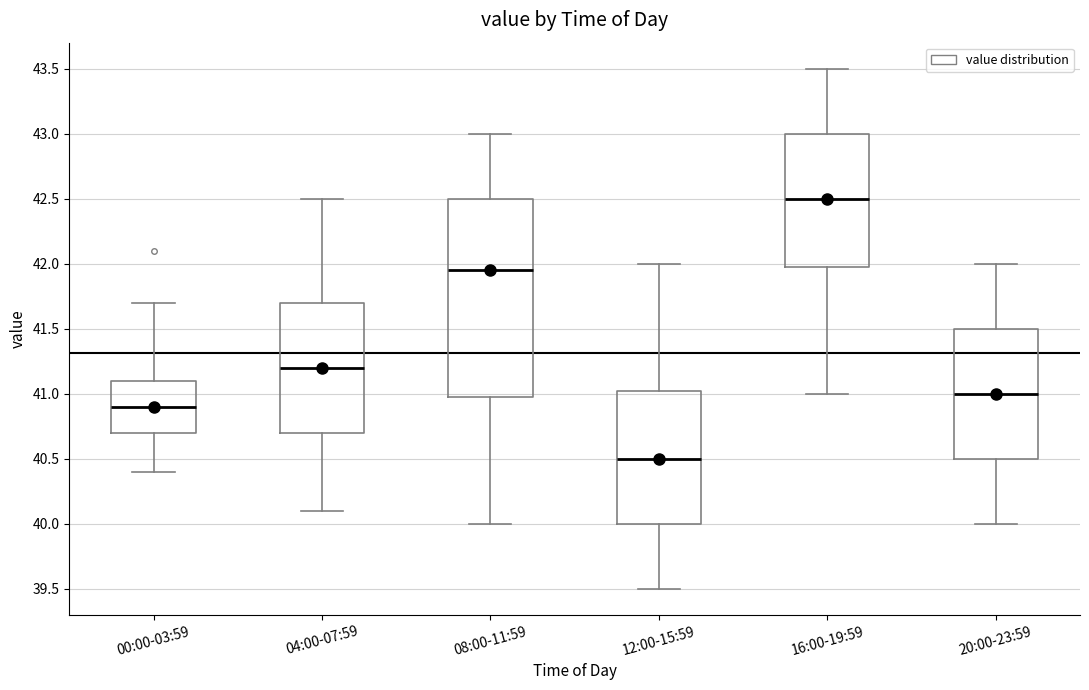

Where is the upper edge of the box for 00:00-03:59 on the y-axis? The values are not printed on the chart, so give them approximately, as read against the axis.

41.10